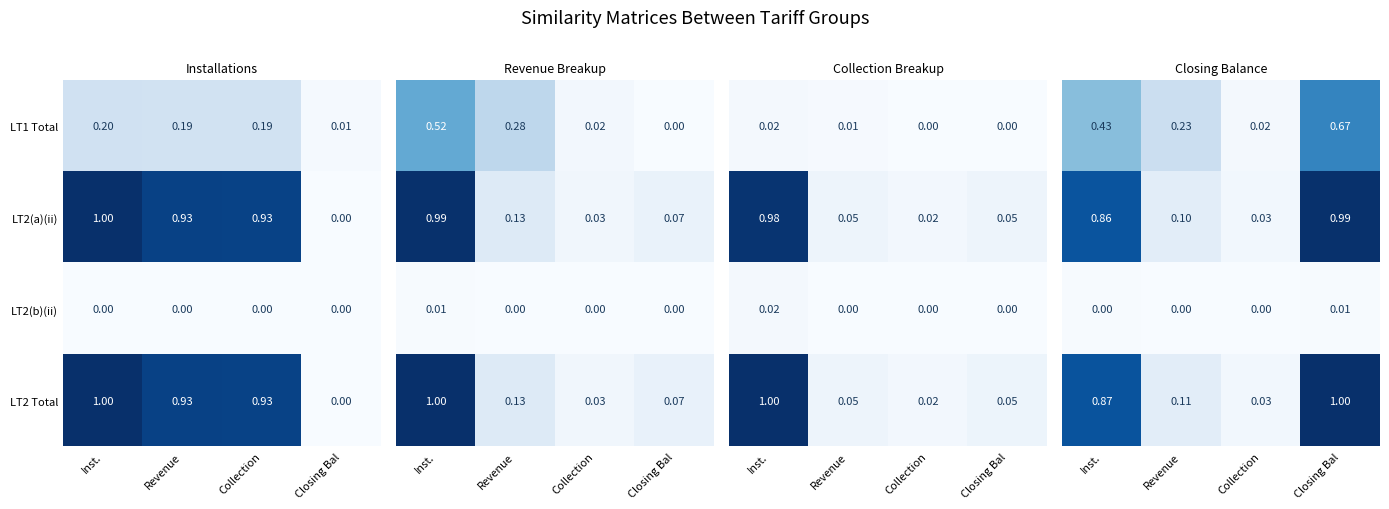

At which category does the chart reach its minimum across all series?

Collection